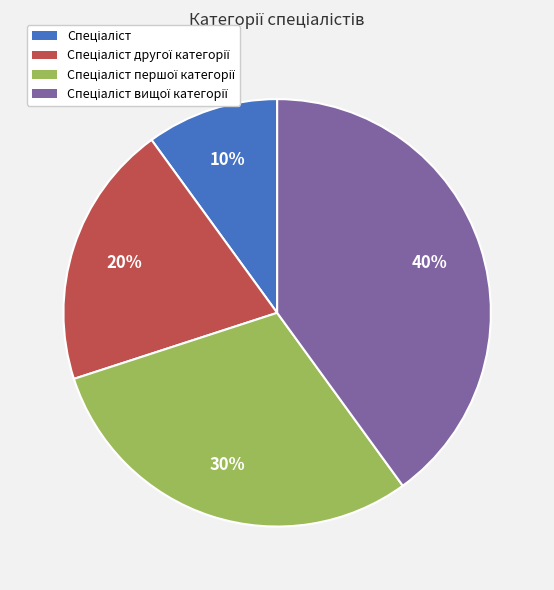

Is there a majority slice in this chart?

No